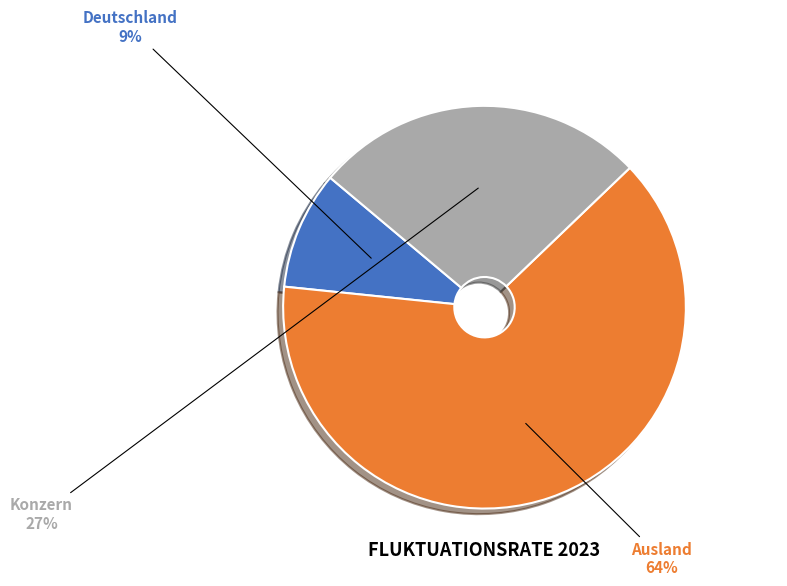

How many slices are in this pie chart?

3